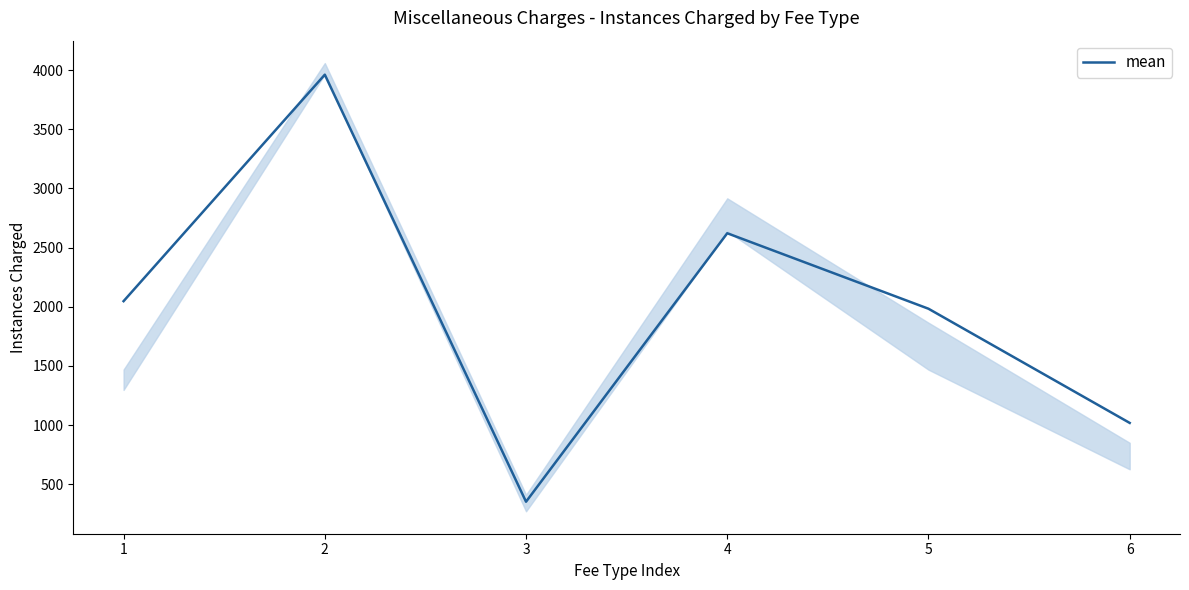

List the labels in order of value, largest first.

2, 4, 1, 5, 6, 3